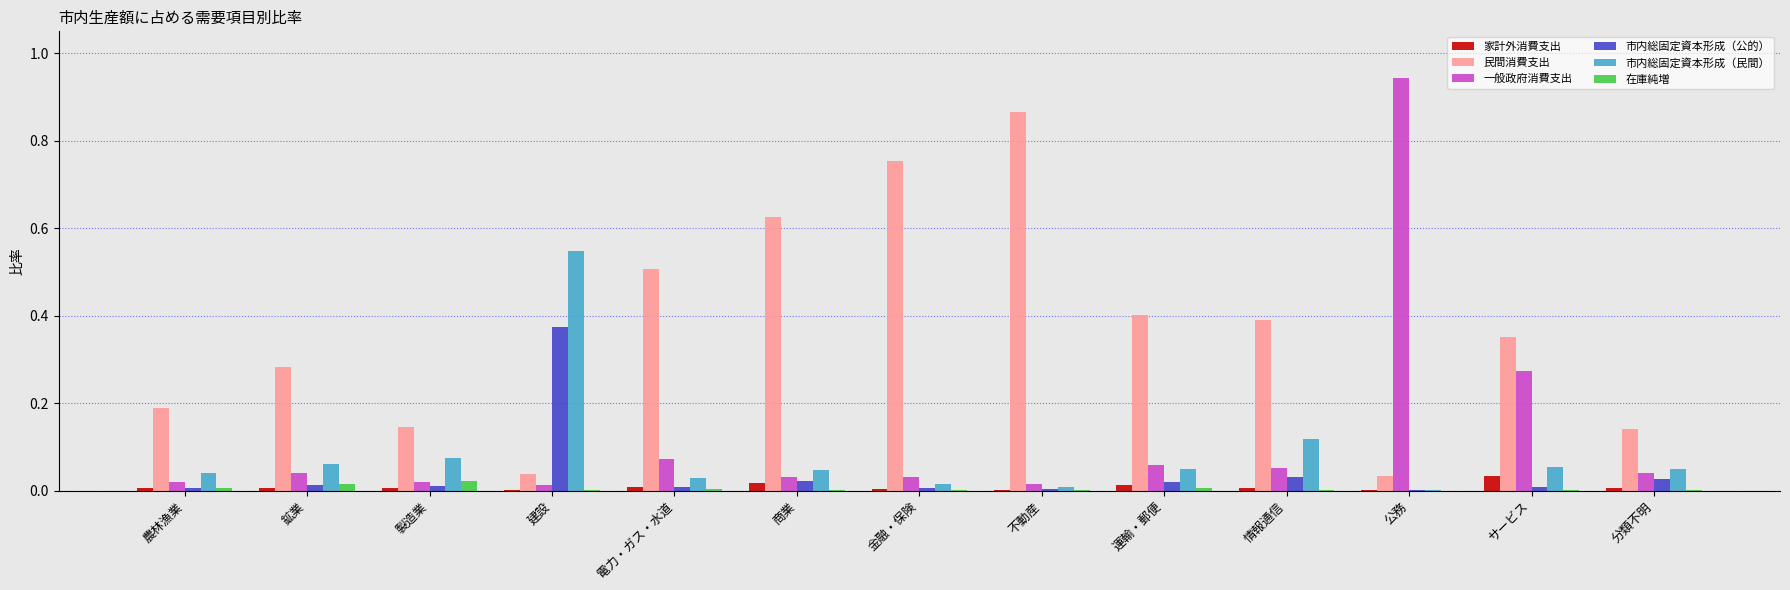

Which series has the largest total across all categories?

民間消費支出